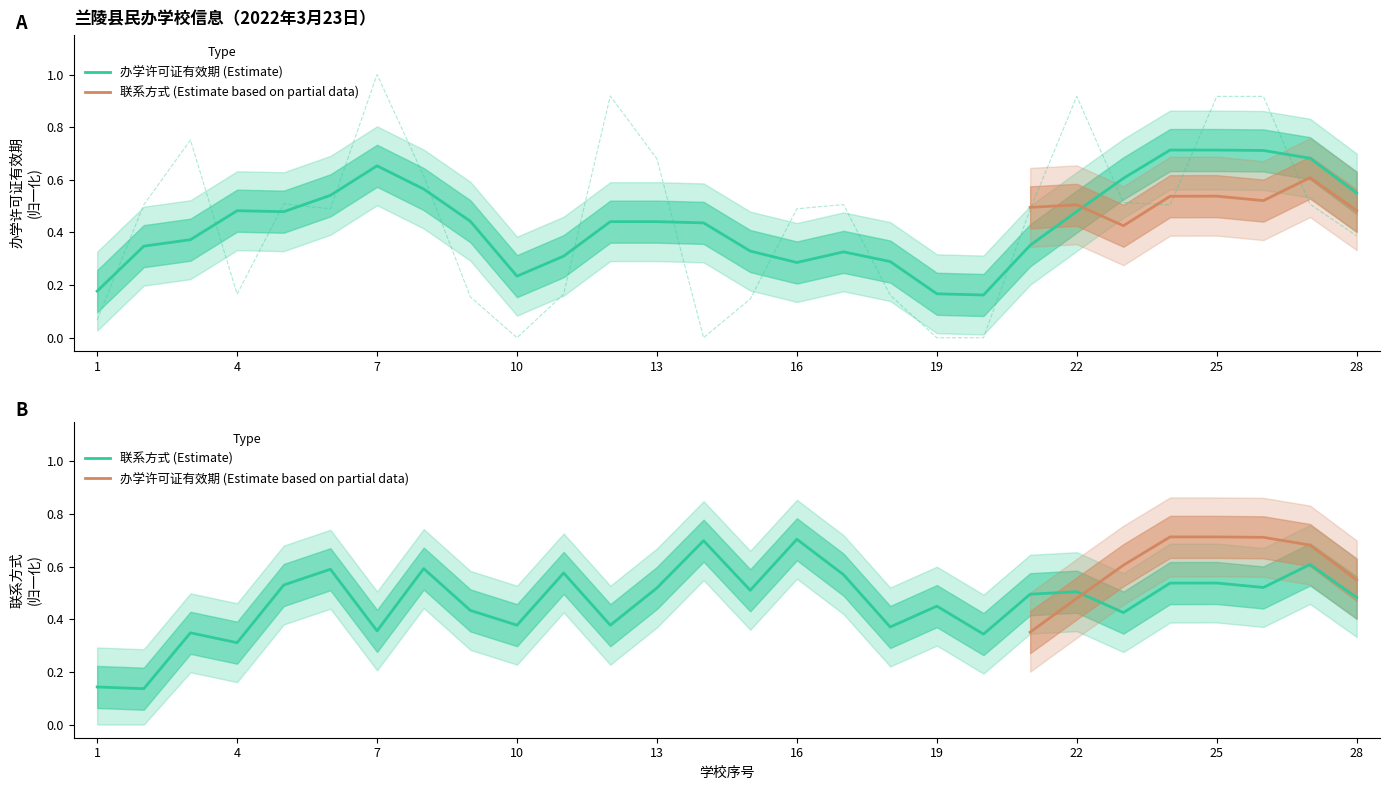

What is the change in value from 11 to 27?

+0.3